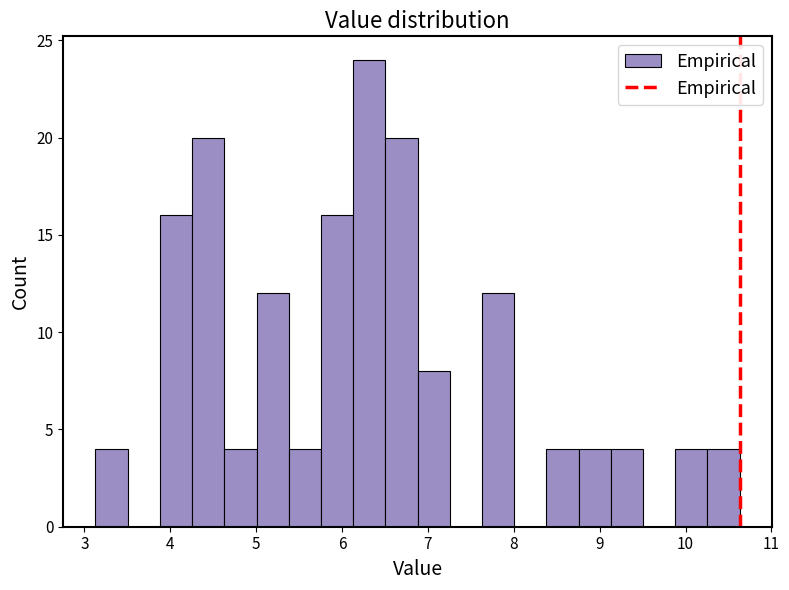

Around what value on the x-axis is the tallest bar? Give the approximate position of its centre, as read against the axis.

6.3